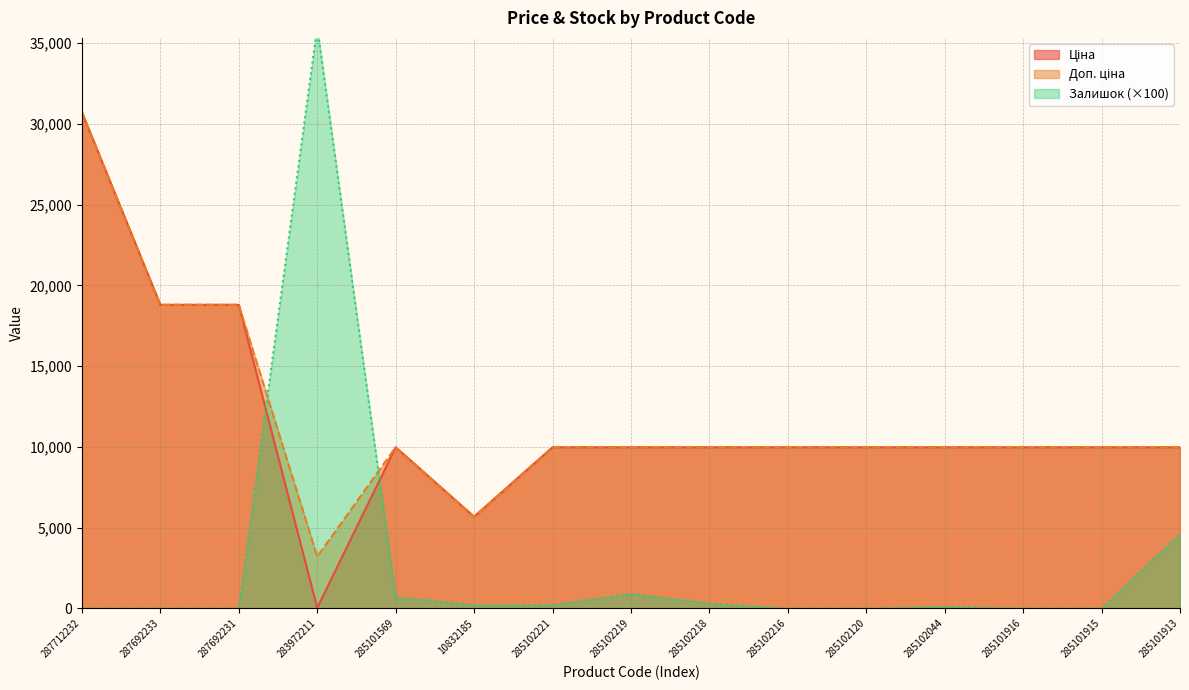

In Ціна, how many points are lower than both neighbors (excluding endpoints)?

2